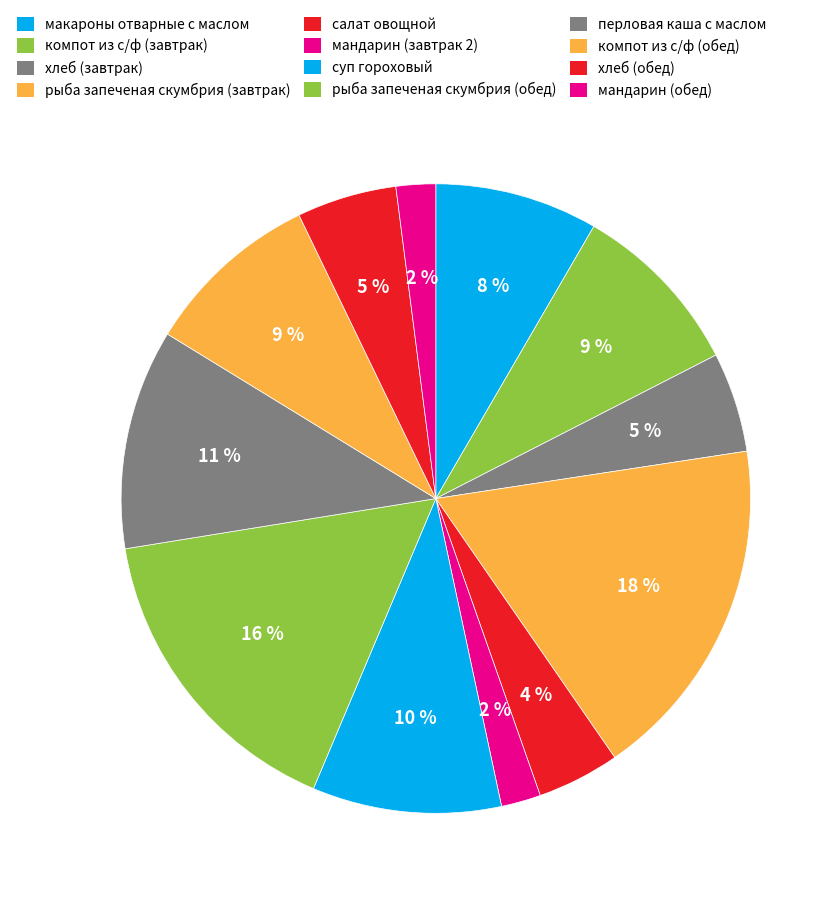

How many slices are in this pie chart?

12